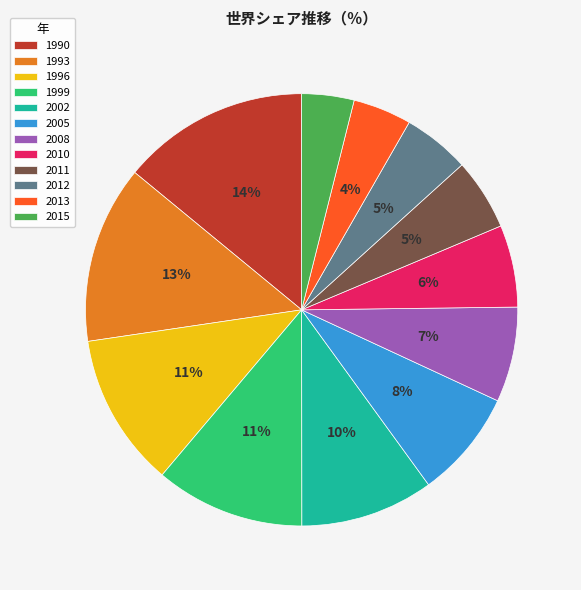

Does 1990 represent more than half of the total?

No